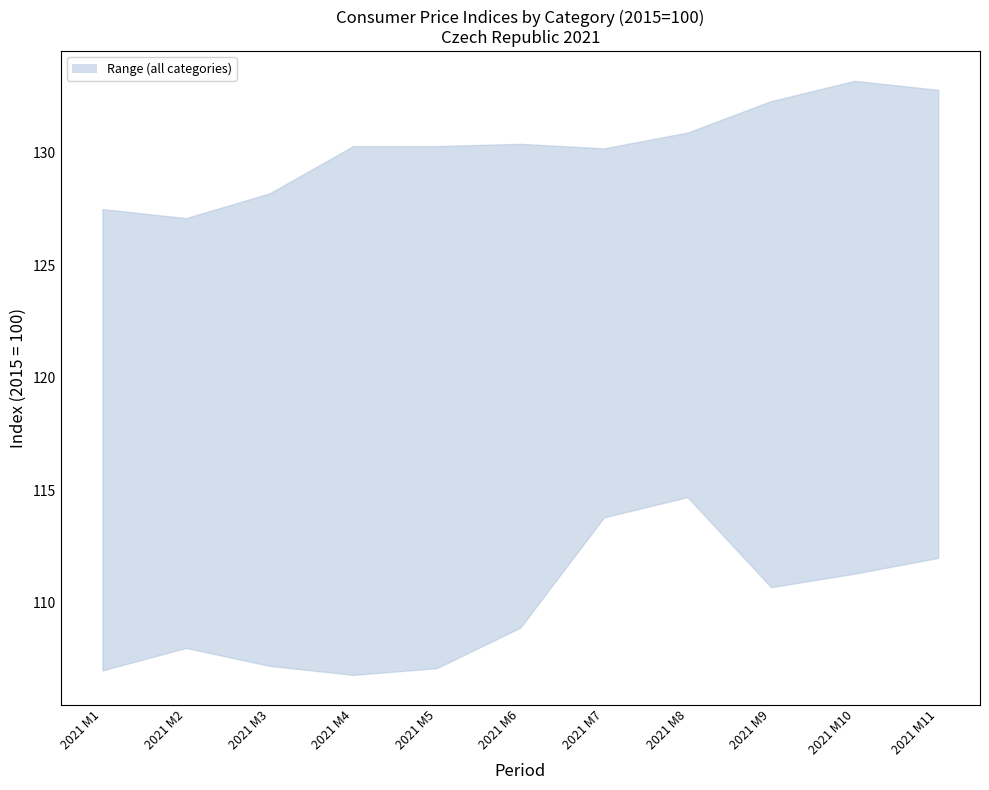

Between which two adjacent categories do Potraviny a nealkoholicke napoje and Posty a telekomunikace first intersect?

2021 M6 and 2021 M7